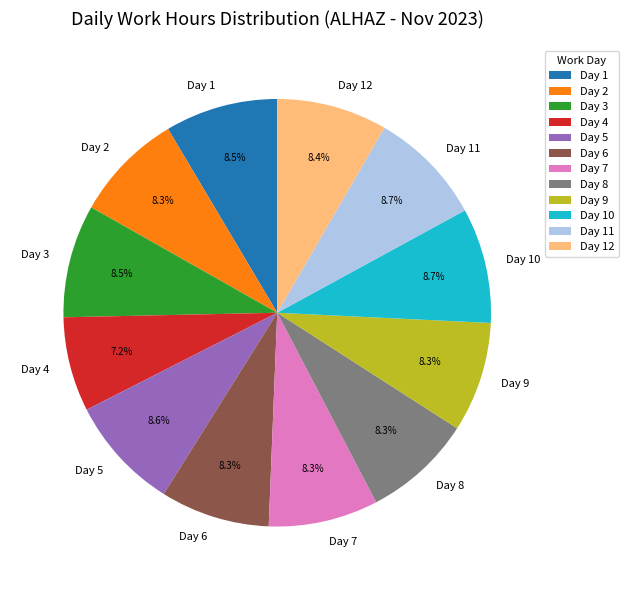

Is it true that Day 11 is 1% of the pie?

False